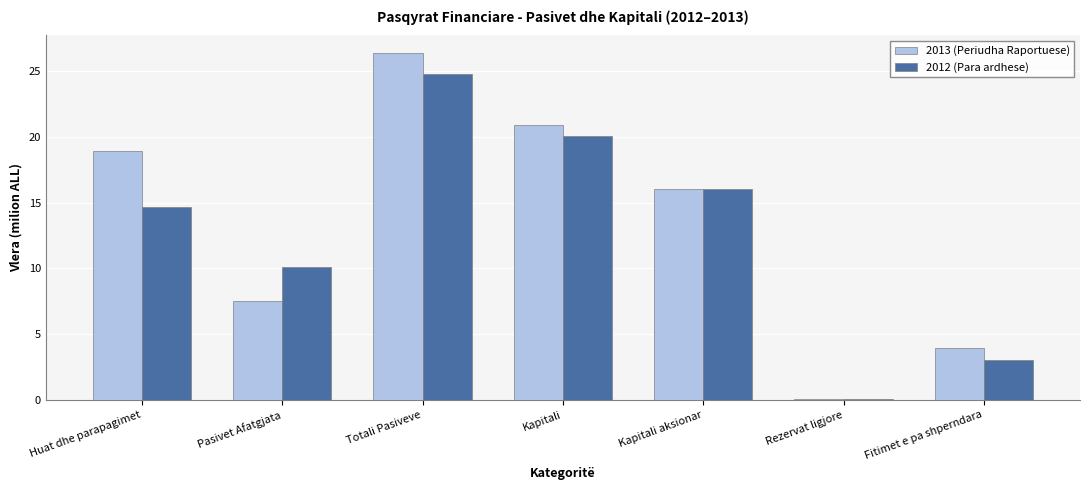

At which label does 2012 (Para ardhese) first exceed 14?

Huat dhe parapagimet